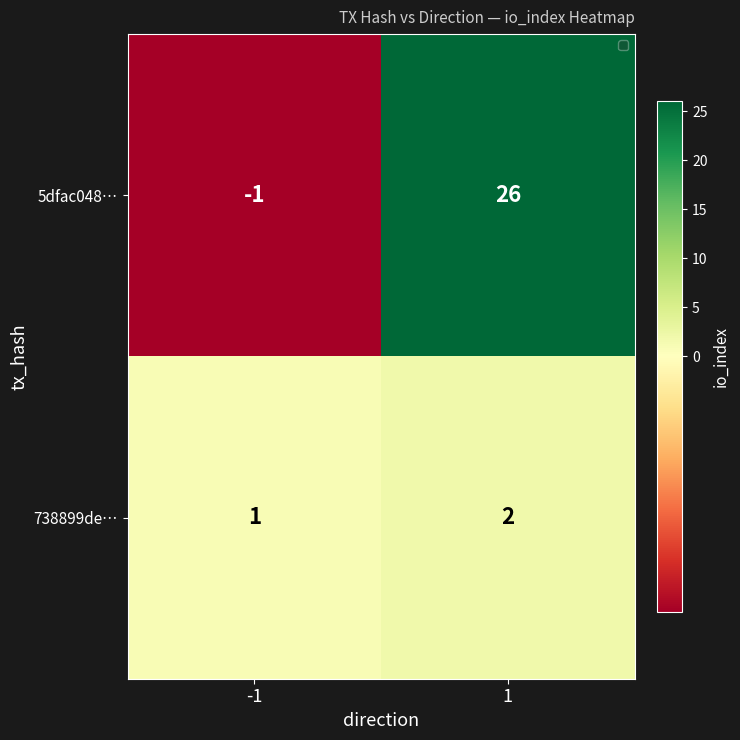

List the labels in order of 738899de… value, largest first.

1, -1